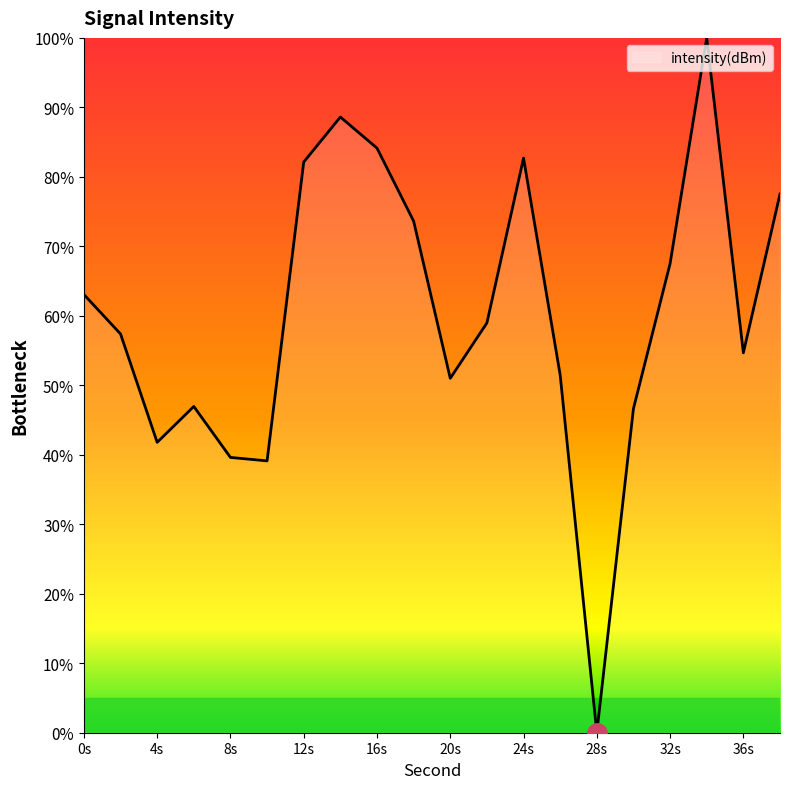

What is the maximum value shown in the chart?

100.0